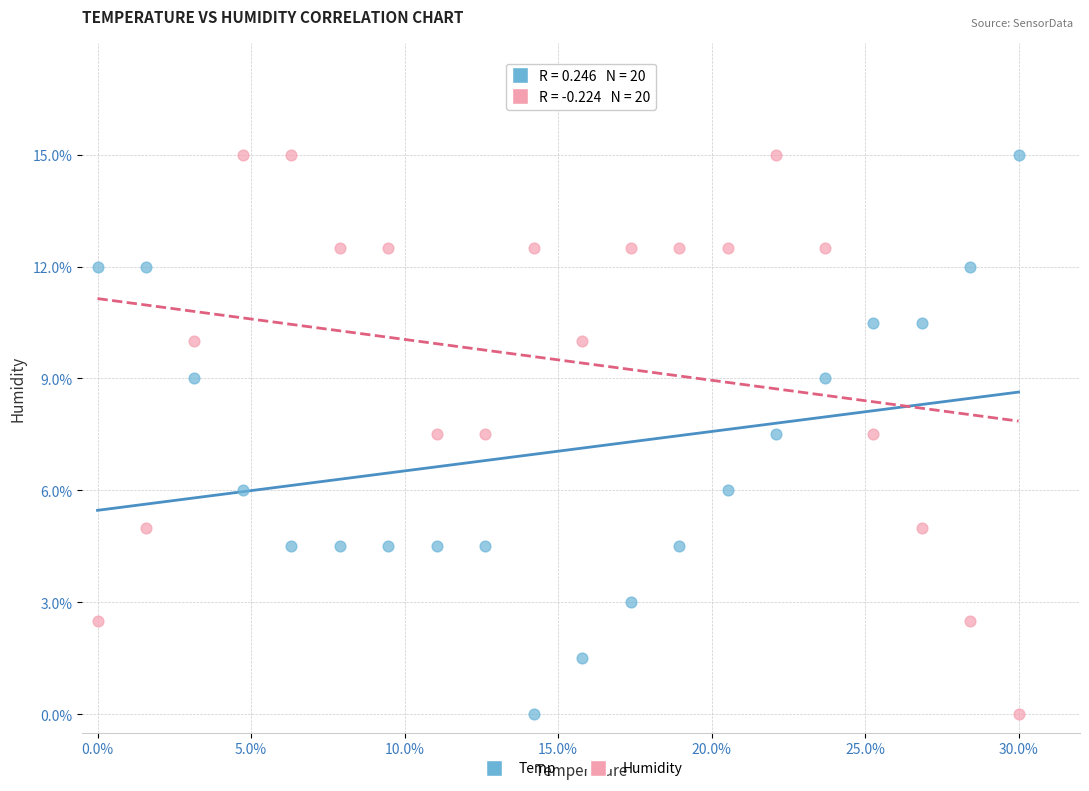

What are all the series names shown in the legend?

Temp, Humidity